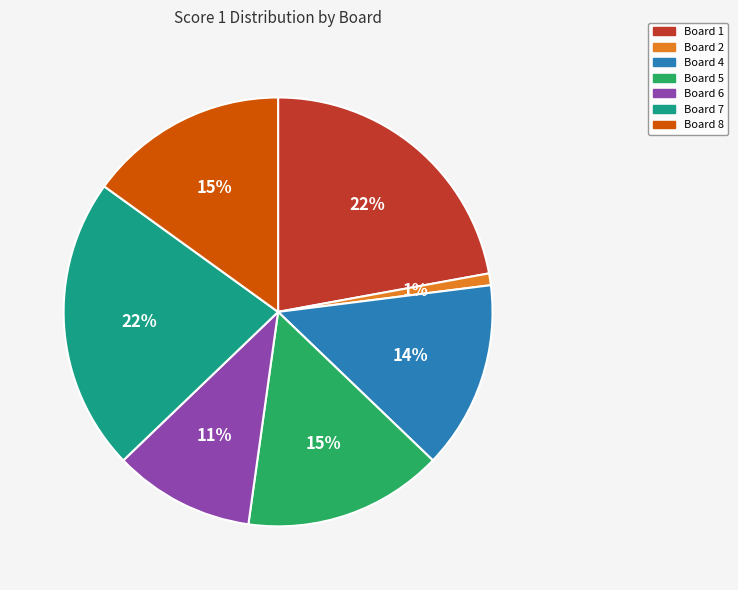

How many segments does this pie chart have?

7